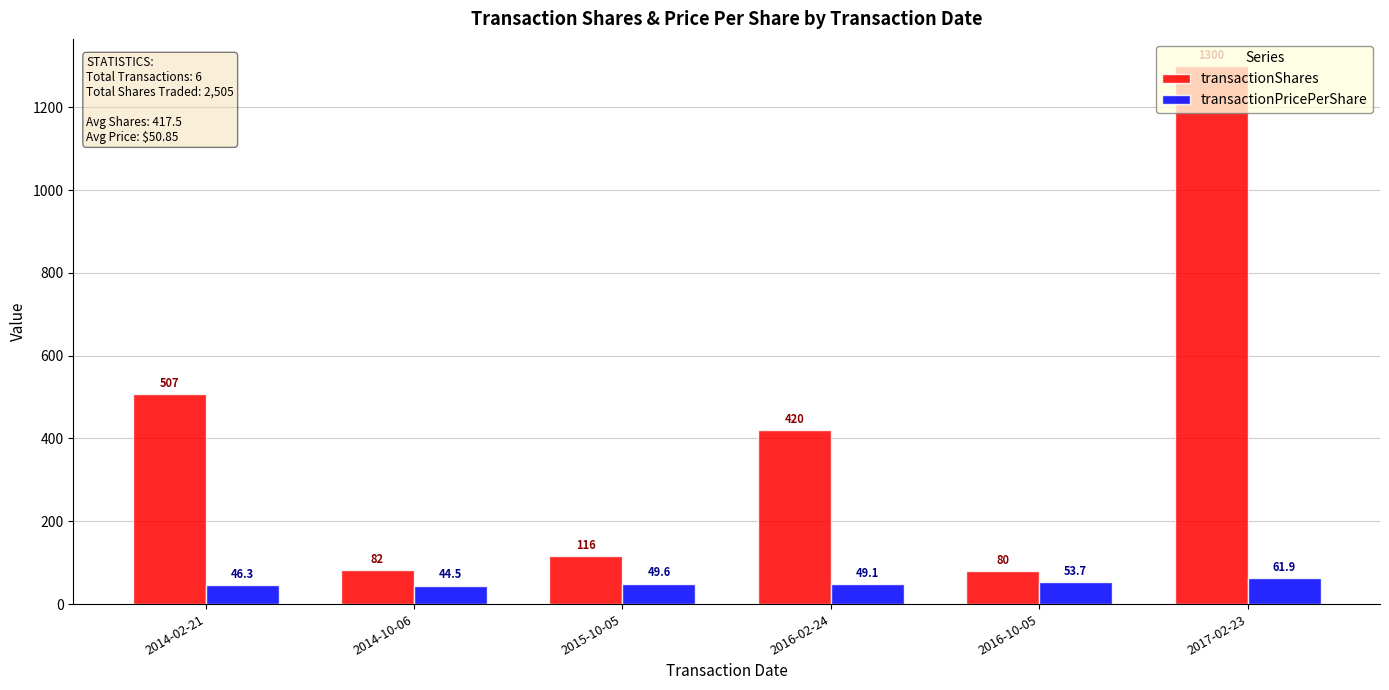

Which series has the widest spread of values?

transactionShares